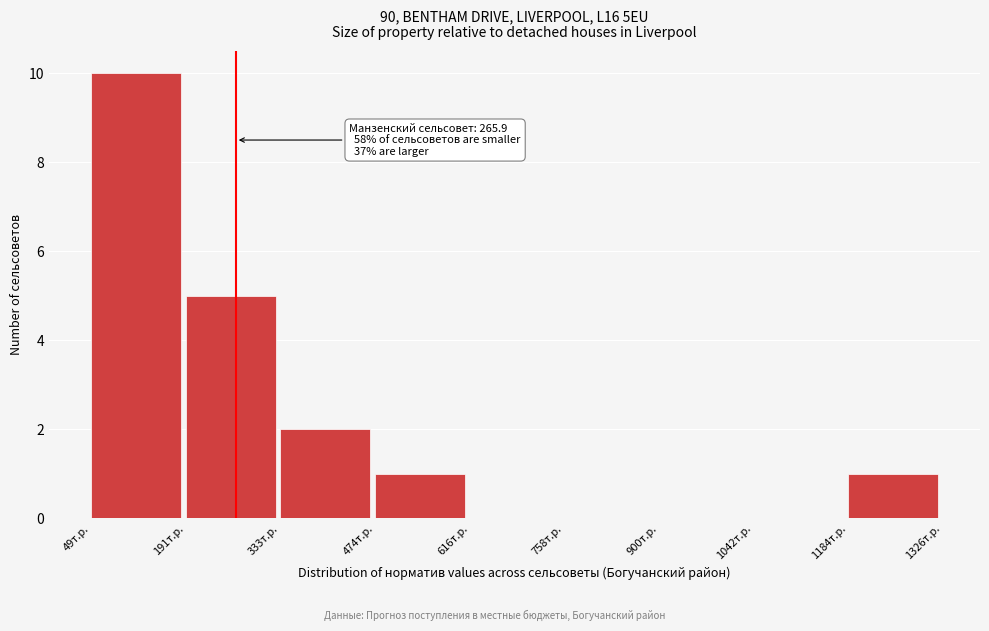

Over which range of the x-axis is the bar tallest?

40 to 200